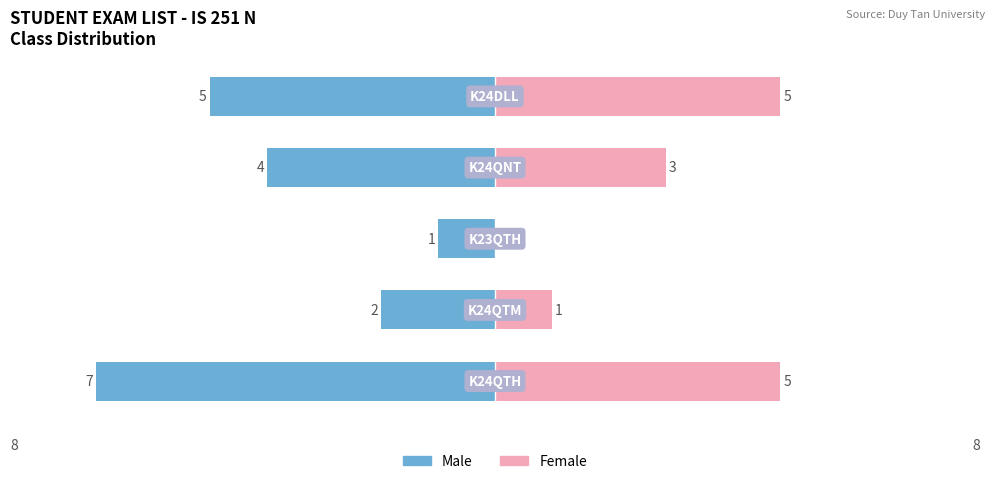

What is the approximate value of Female at 3?

3